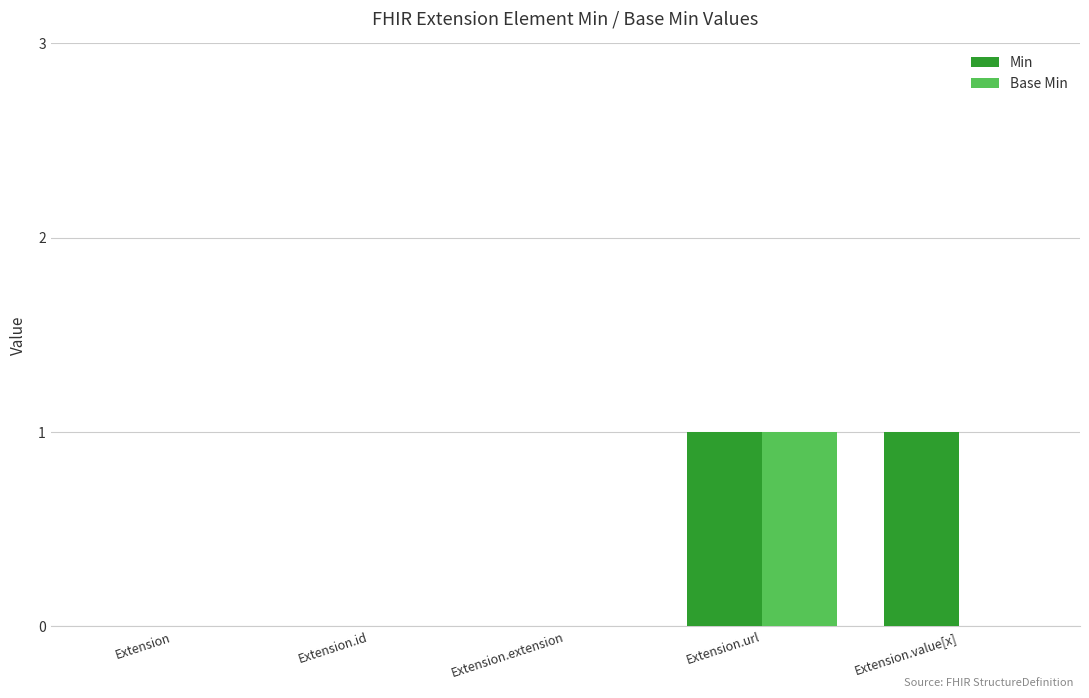

What is the maximum value shown in the chart?

1